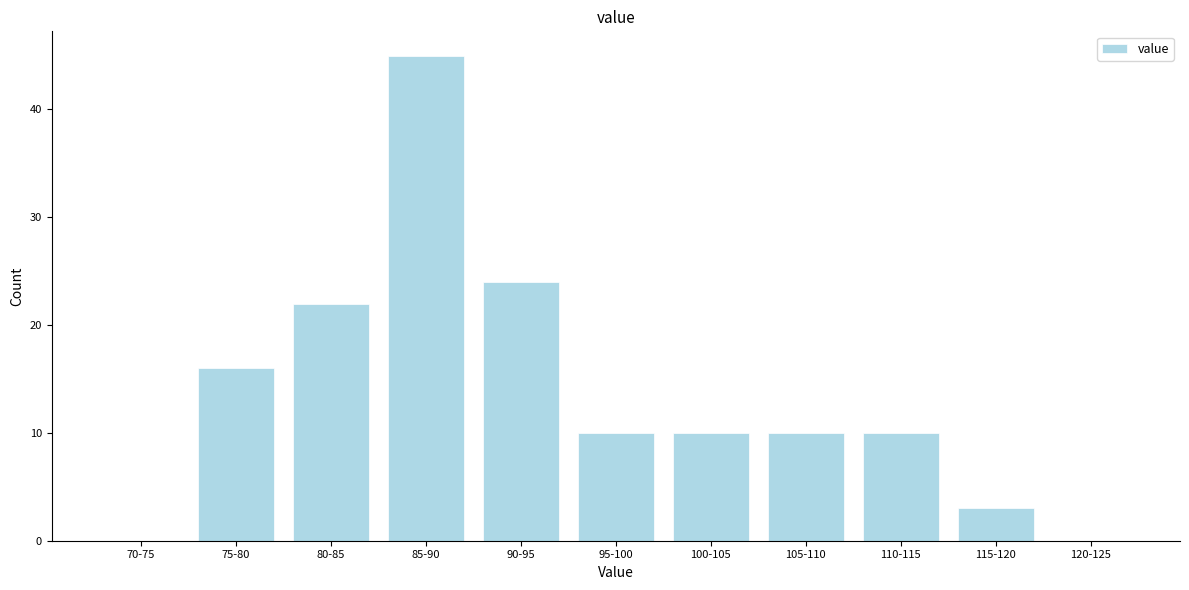

Reading right to left, transcribe all the data shown in this chart.

120-125=0	115-120=3	110-115=10	105-110=10	100-105=10	95-100=10	90-95=24	85-90=45	80-85=22	75-80=16	70-75=0